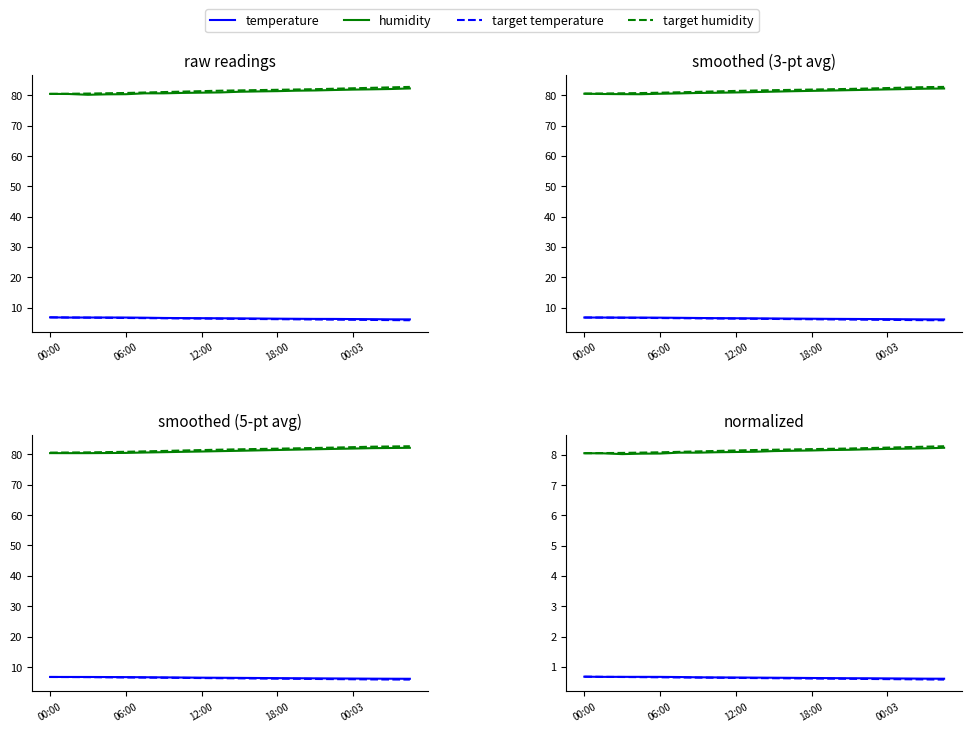

True or false: target humidity and target temperature intersect in this chart.

False